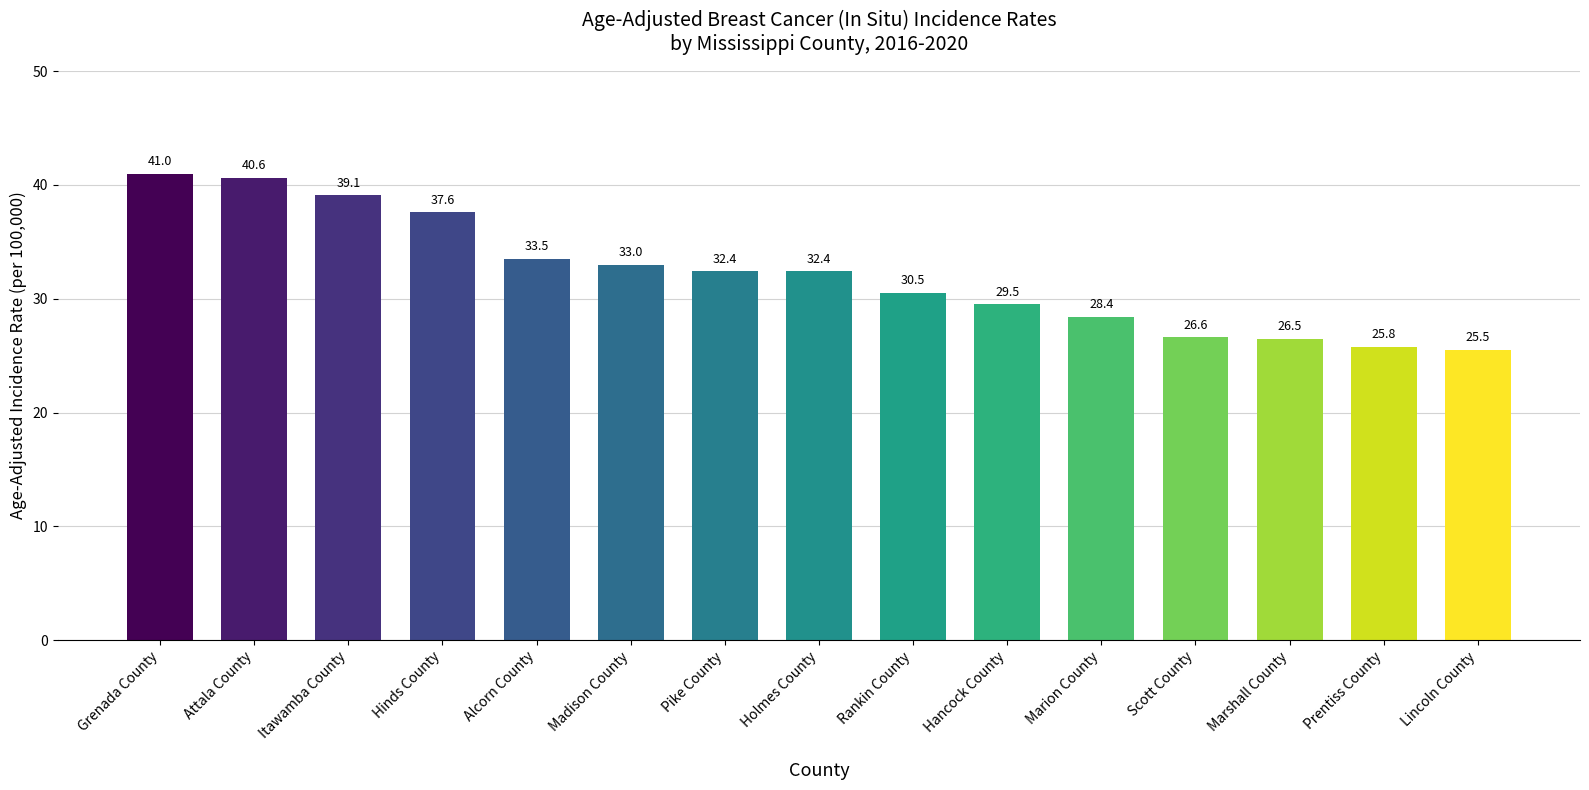

What is the change in value from Madison County to Holmes County?

-0.6